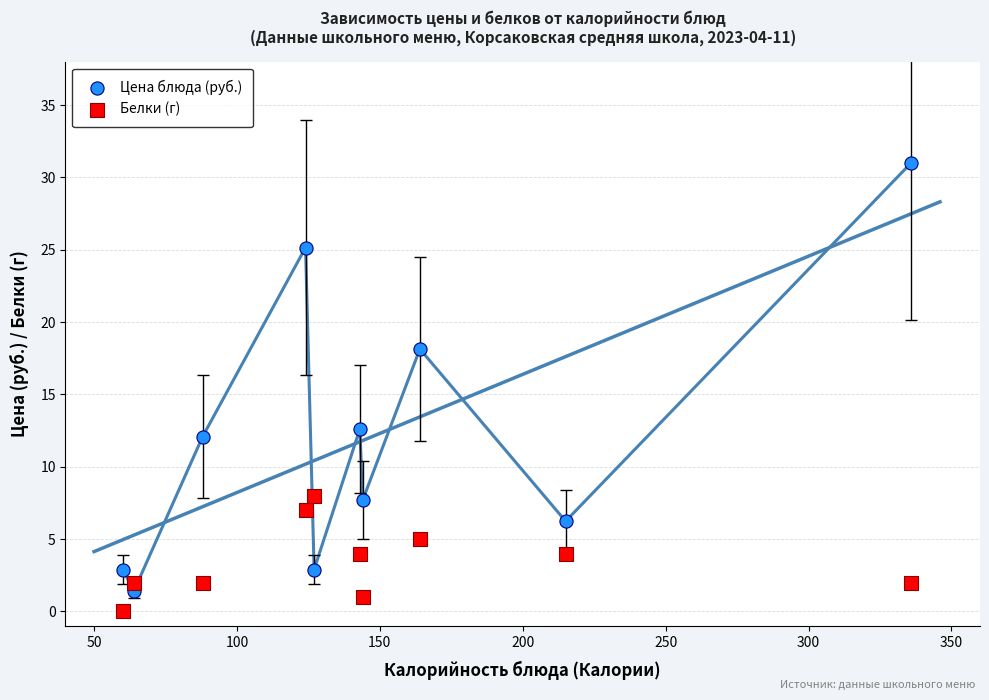

Which series contains the highest Y value?

Цена блюда (руб.)